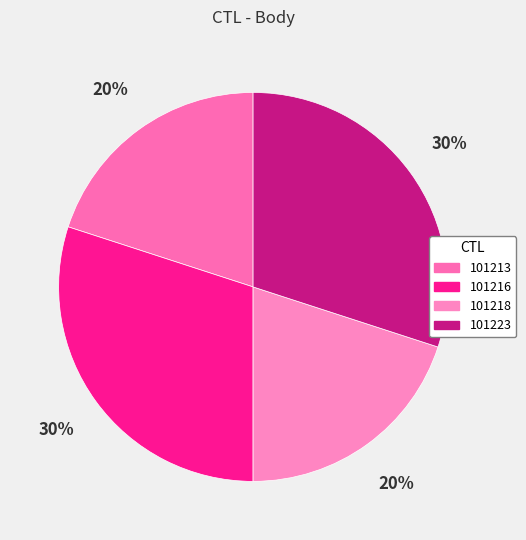

Approximately how many times larger is the value at 101216 compared to 101218?

1.5